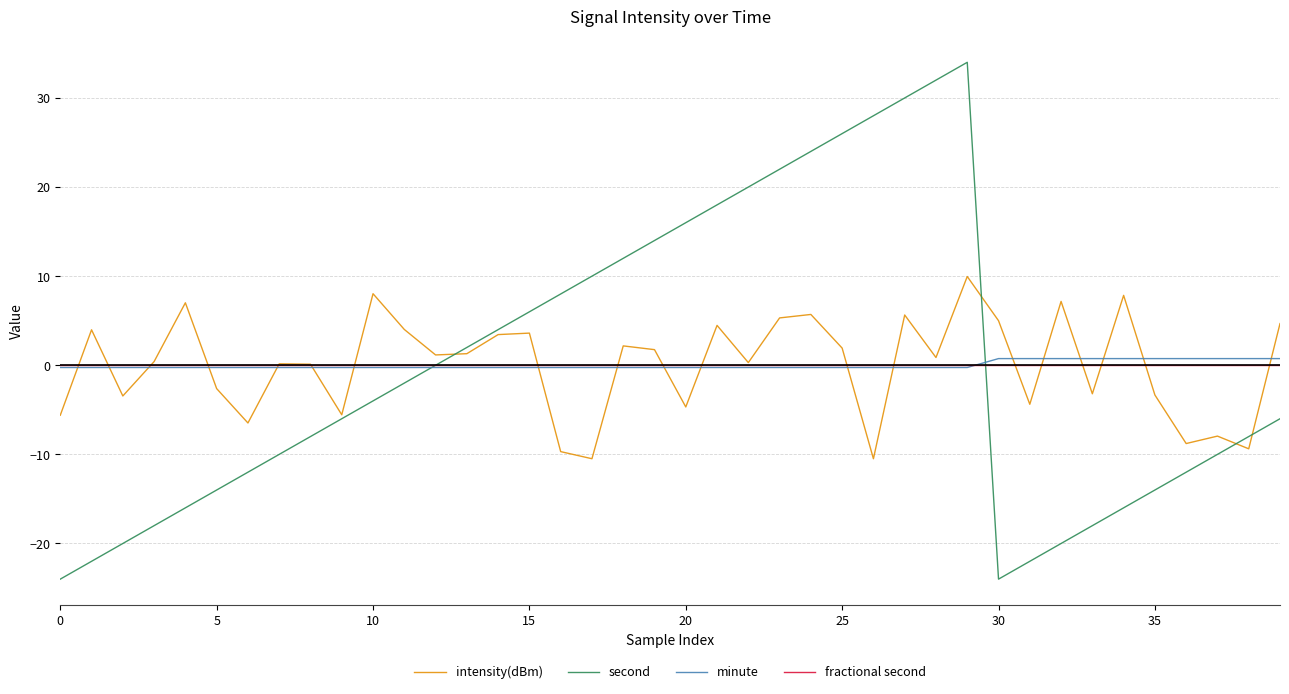

Which series has the widest spread of values?

second